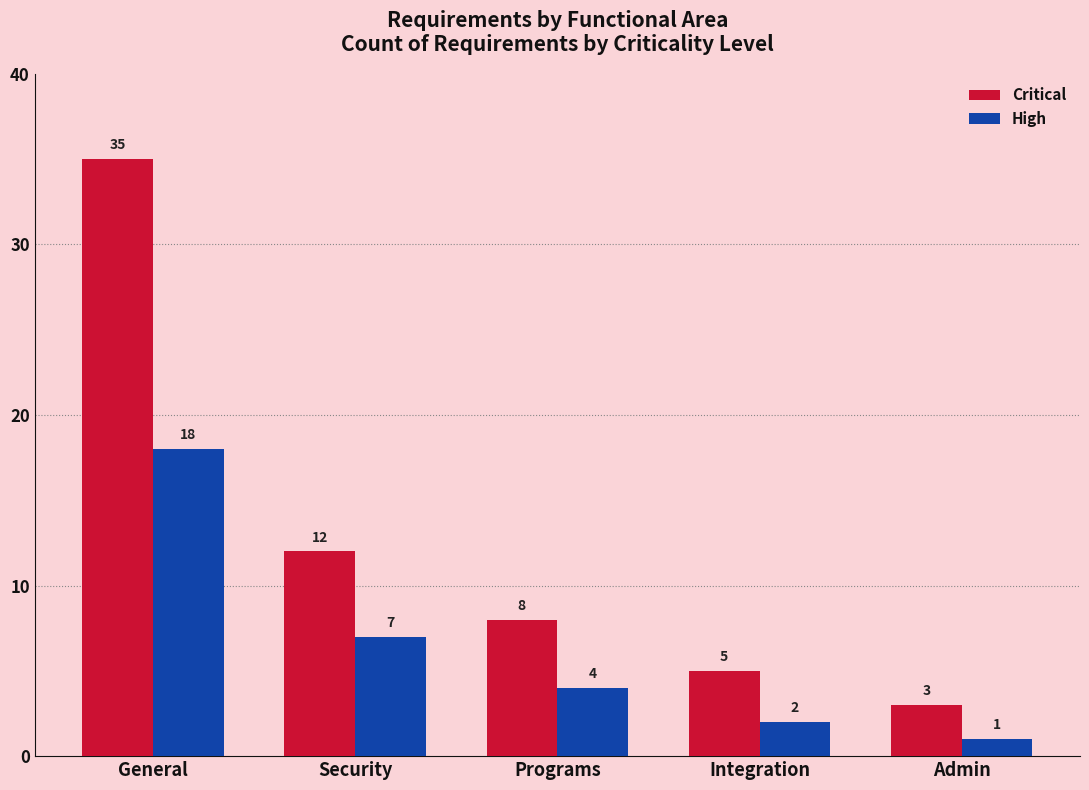

Is it true that High equals 18 at General?

True